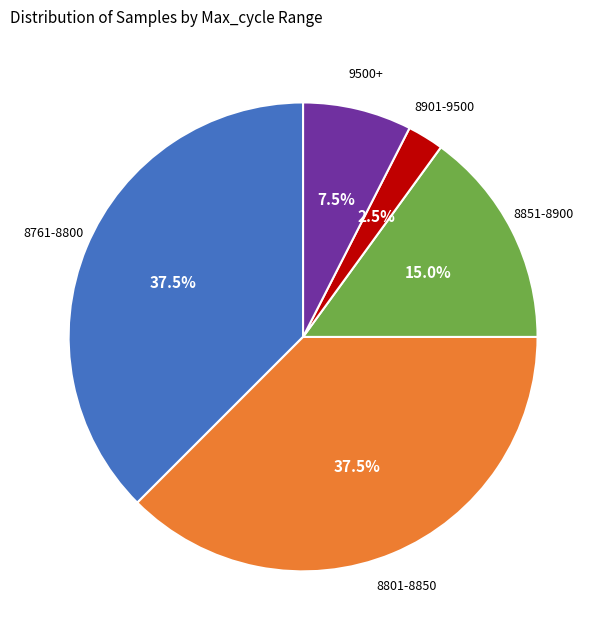

Which slice is the smallest?

8901-9500